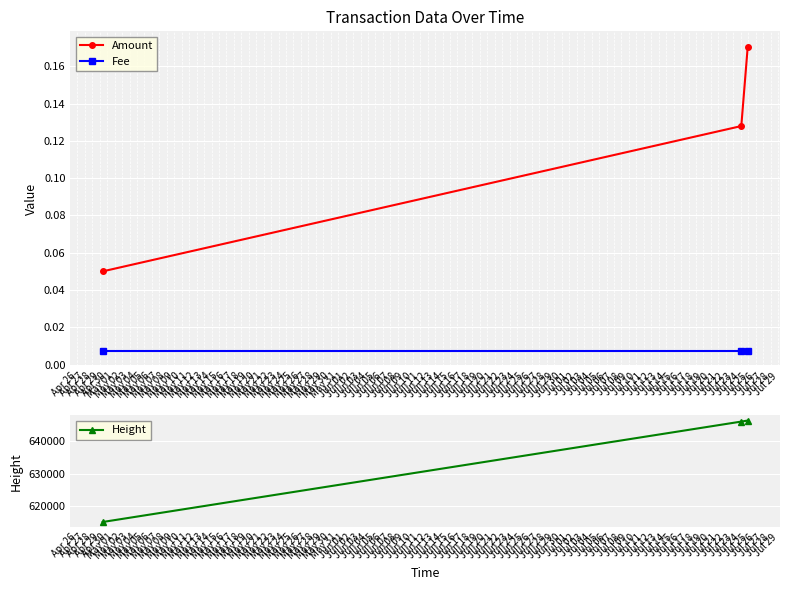

What is the lowest value of the Height series?

615239